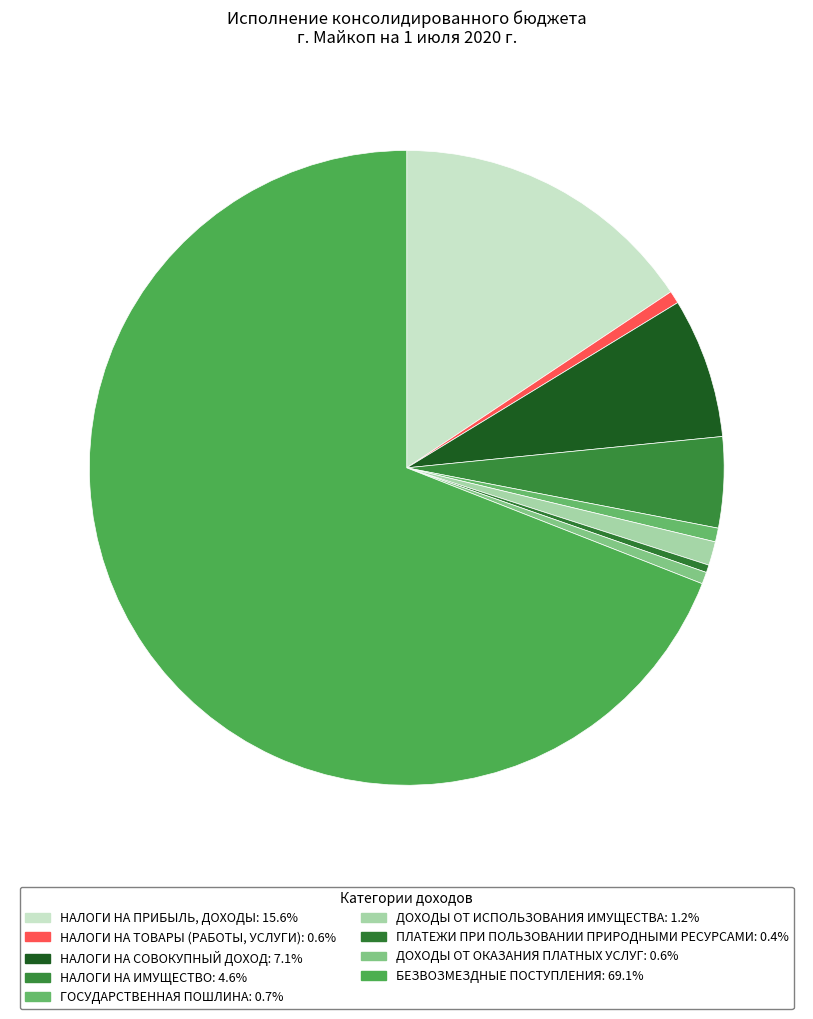

Combined, what portion of the pie is НАЛОГИ НА ИМУЩЕСТВО and ГОСУДАРСТВЕННАЯ ПОШЛИНА?

5.3%